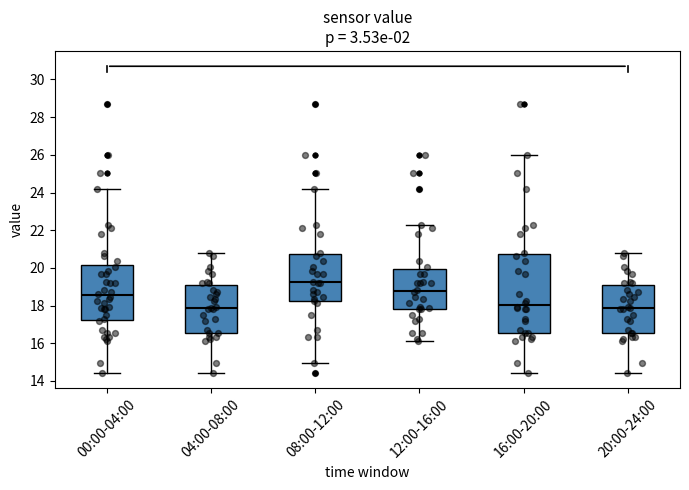

Where does the median line of the box for 16:00-20:00 sit on the y-axis? The values are not printed on the chart, so give them approximately, as read against the axis.

18.0